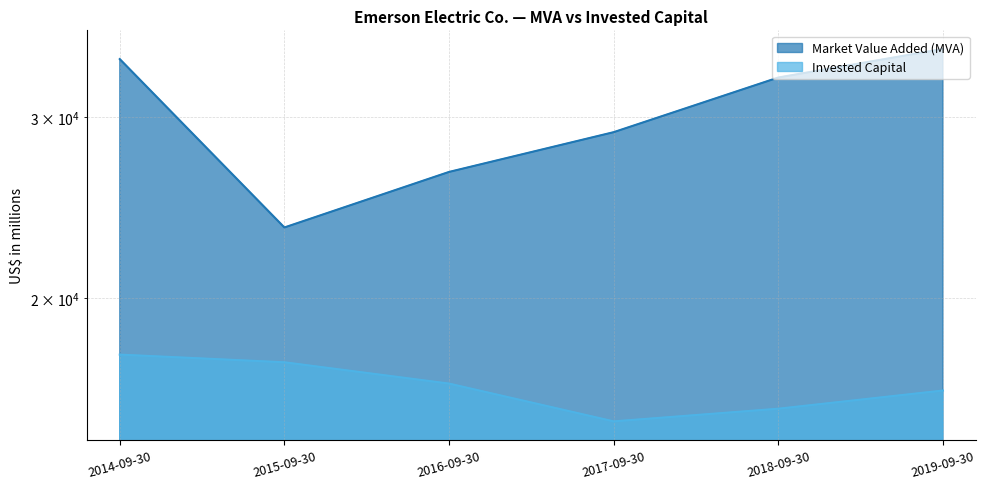

Reading left to right, list all the values displayed in this chart.

Market Value Added (MVA): 34162	23433	26535	29005	32780	34945
Invested Capital: 17628	17328	16521	15181	15617	16266